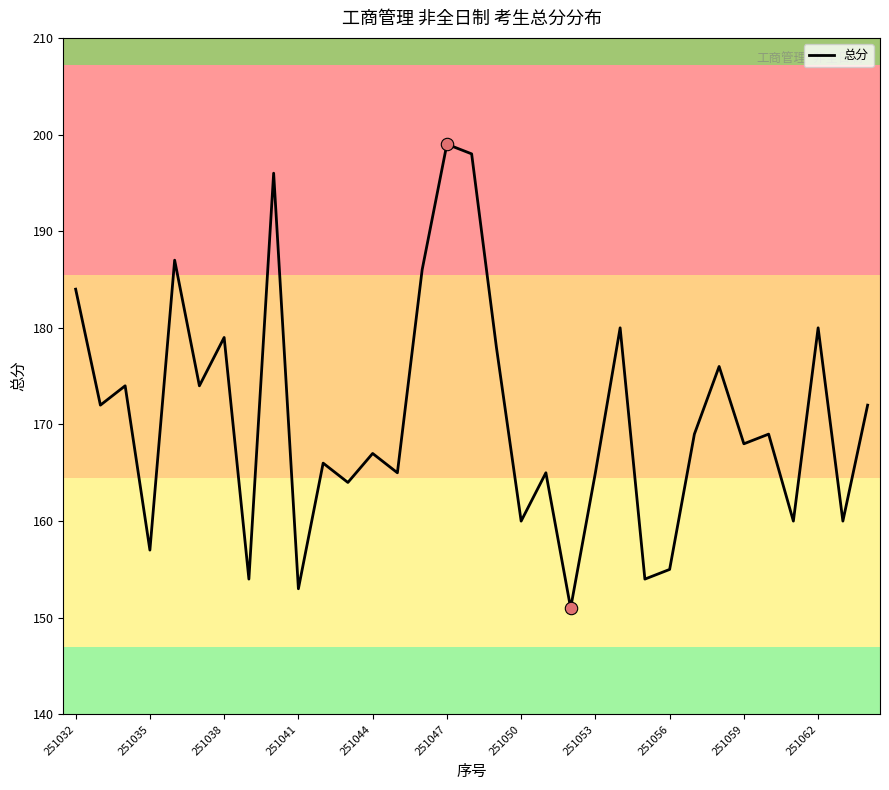

What is the greatest value displayed?

199